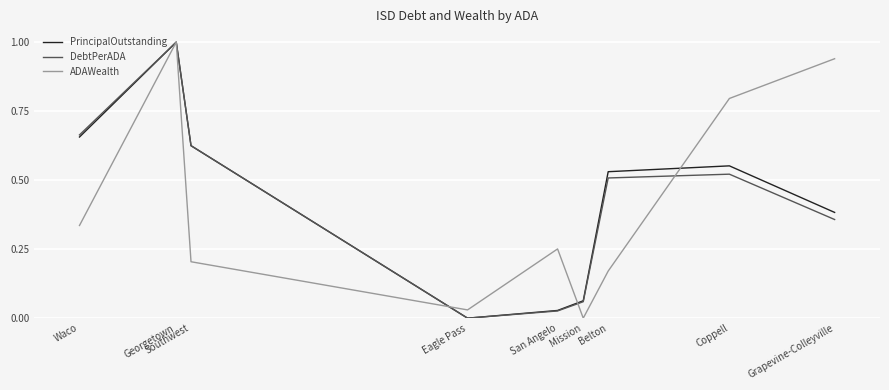

What position from the left is San Angelo?

5